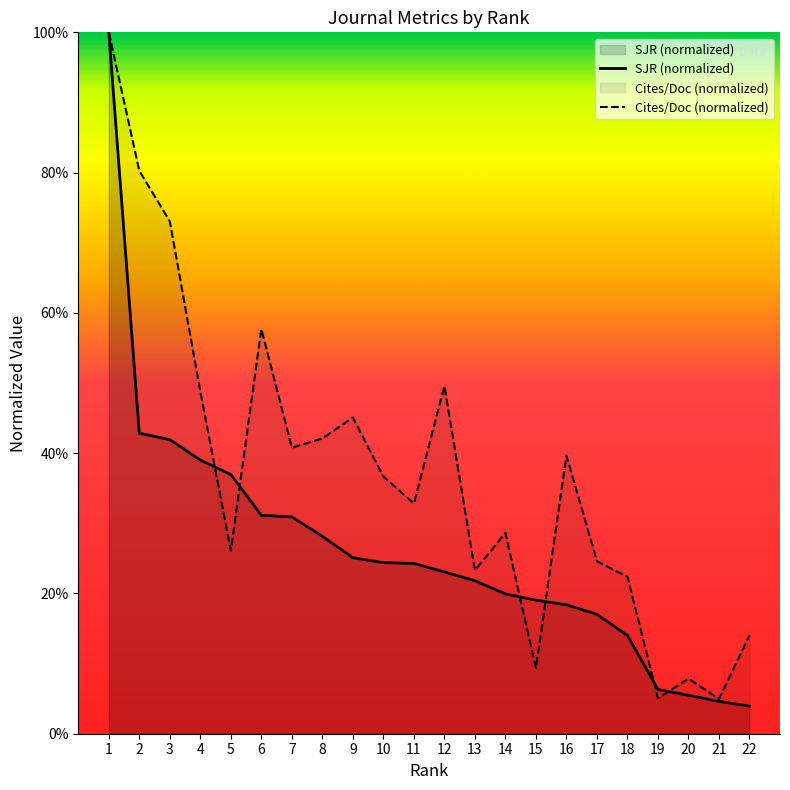

Reading left to right, transcribe all the data shown in this chart.

SJR: 100.0	42.9	41.9	39.0	37.0	31.1	30.9	28.2	25.1	24.4	24.3	23.1	21.8	19.9	19.0	18.4	17.0	14.0	6.3	5.5	4.6	3.9
Cites / Doc. (2years): 100.0	80.3	73.1	48.8	26.1	57.7	40.8	42.1	45.1	36.7	32.8	49.6	23.3	28.6	9.4	39.7	24.6	22.4	5.1	7.9	5.0	14.0